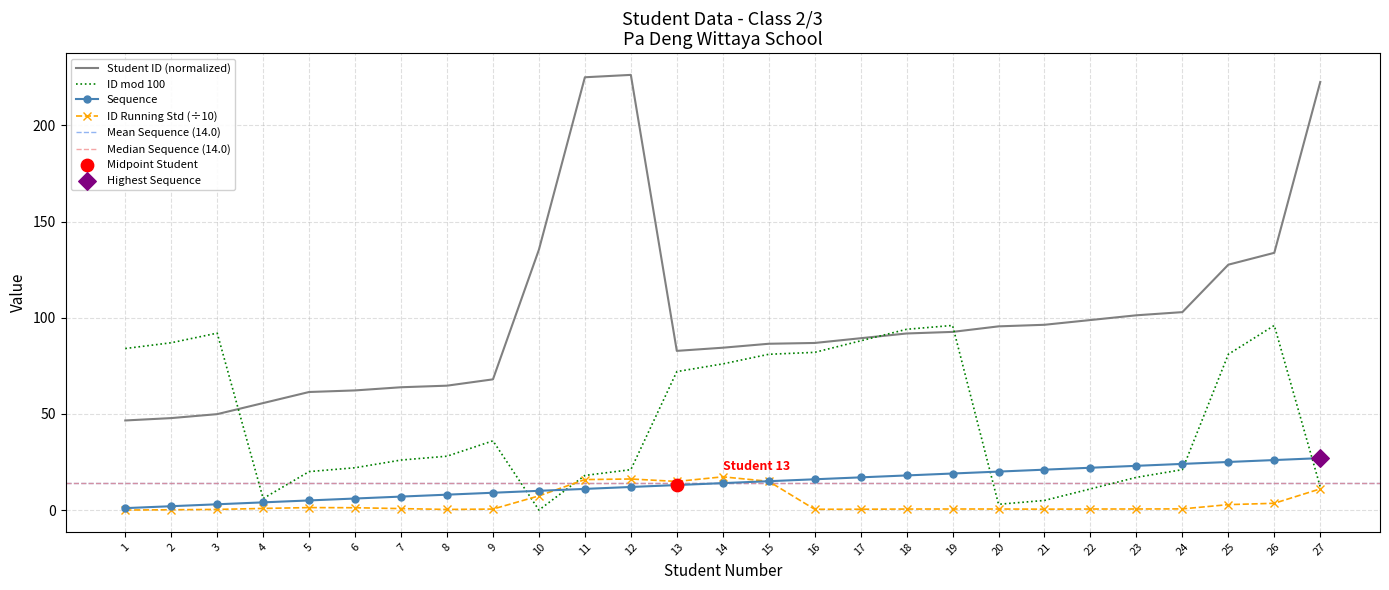

At how many categories does at least one series exceed 193?

3